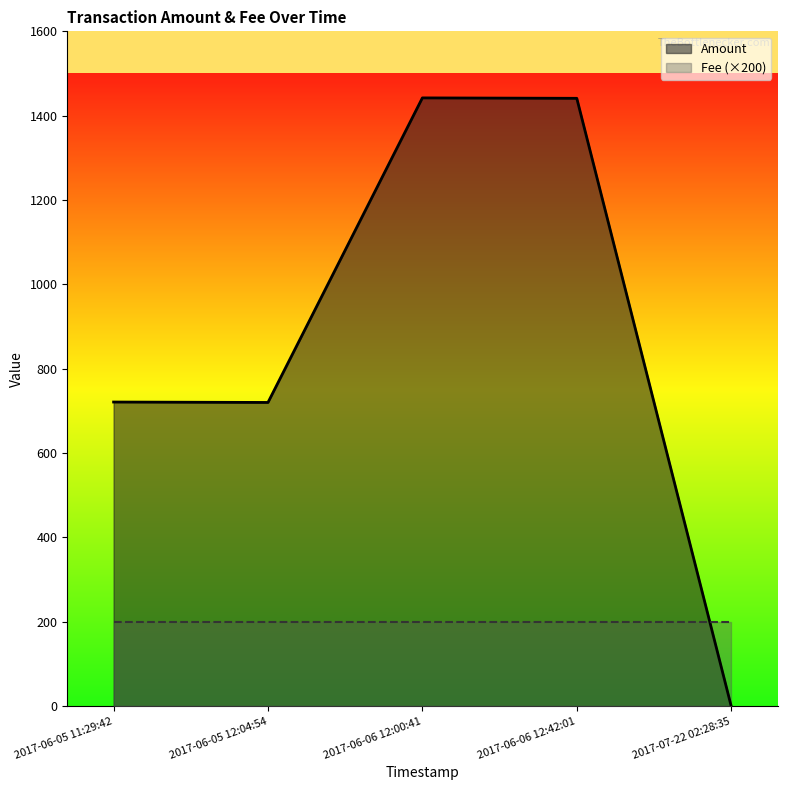

After their last crossing, which series has the higher values: Fee (×200) or Amount?

Fee (×200)